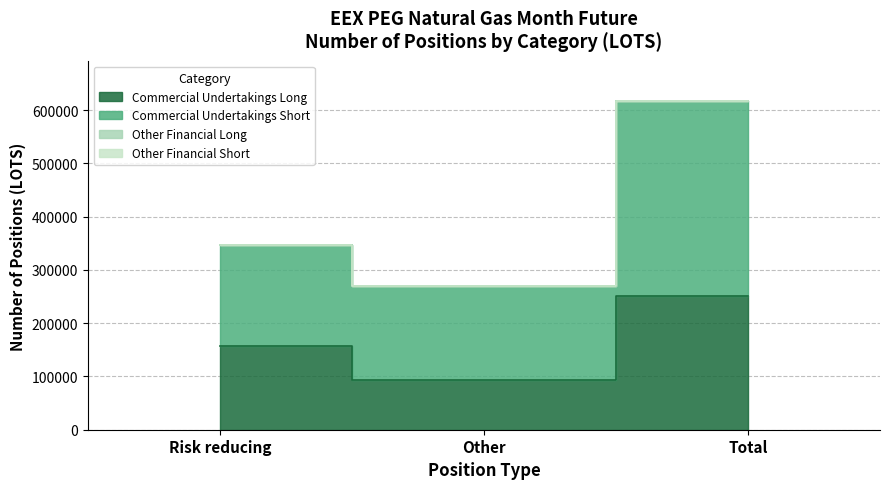

True or false: Commercial Undertakings Short has a value of 578071 at Risk reducing.

False